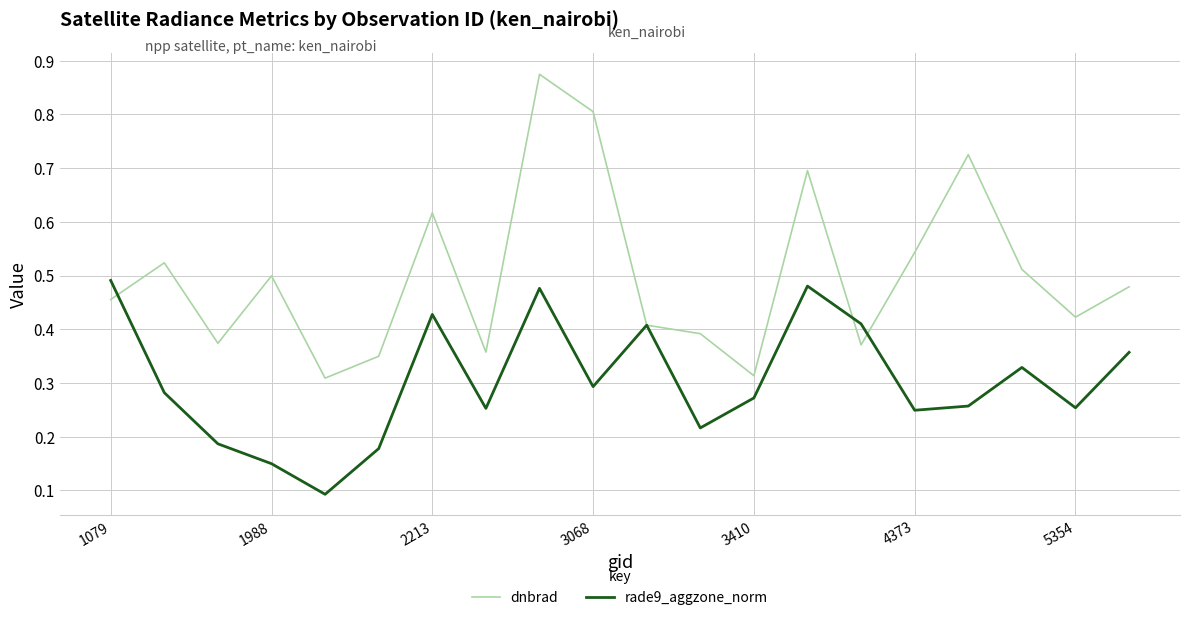

How many lines are shown in the chart?

2